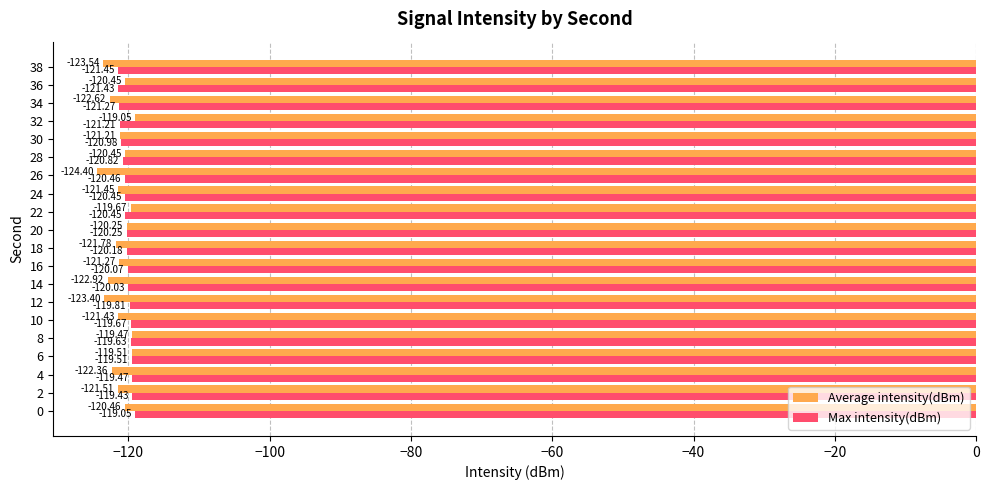

List the series in order of their overall mean, highest first.

Max intensity(dBm), Average intensity(dBm)